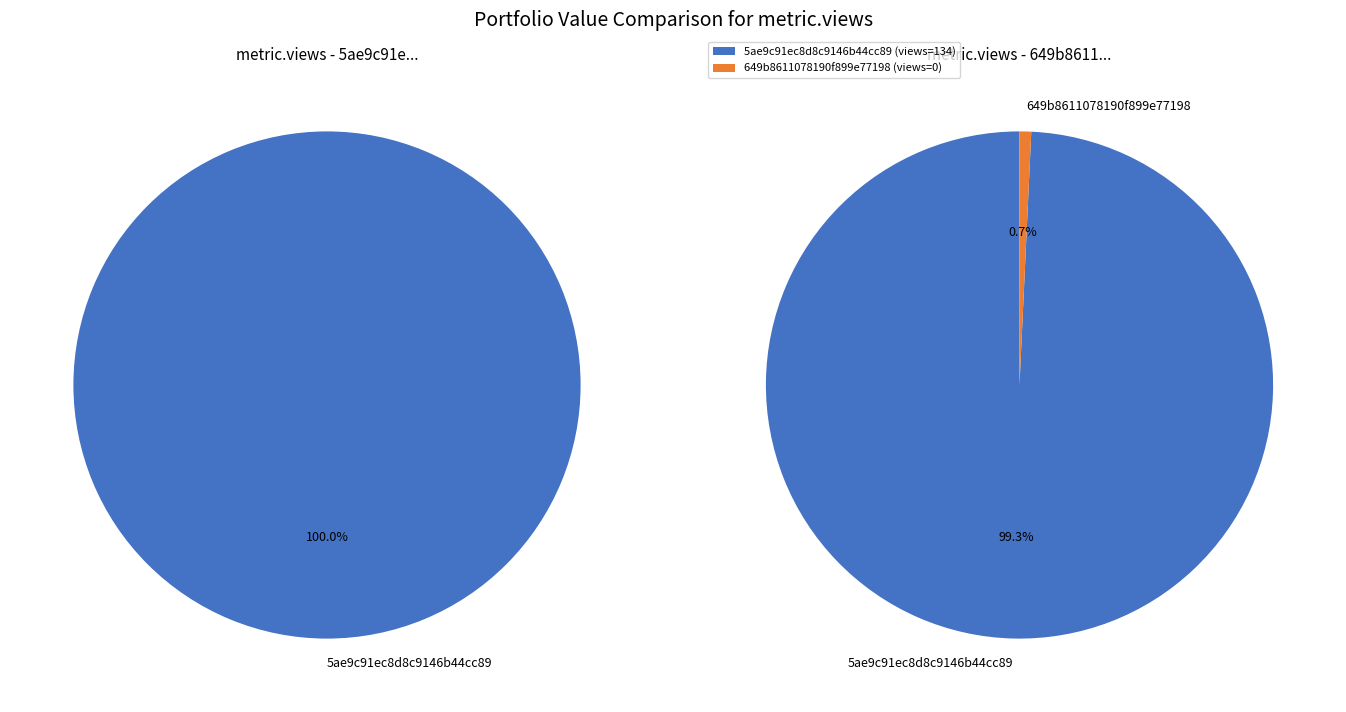

Which slice is the largest?

5ae9c91ec8d8c9146b44cc89